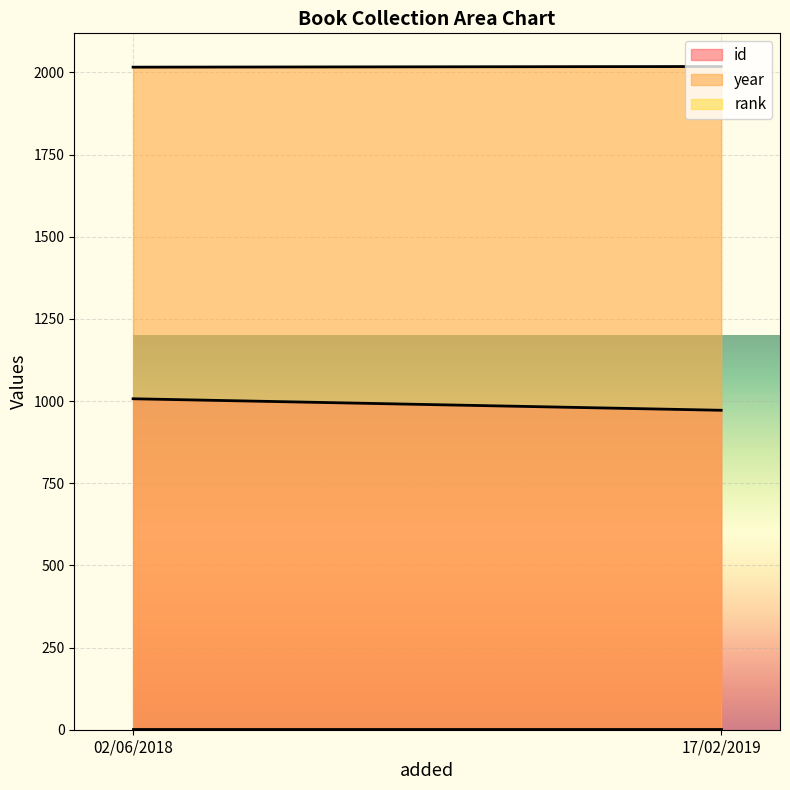

The year series shows 1027 at 02/06/2018. True or false?

False